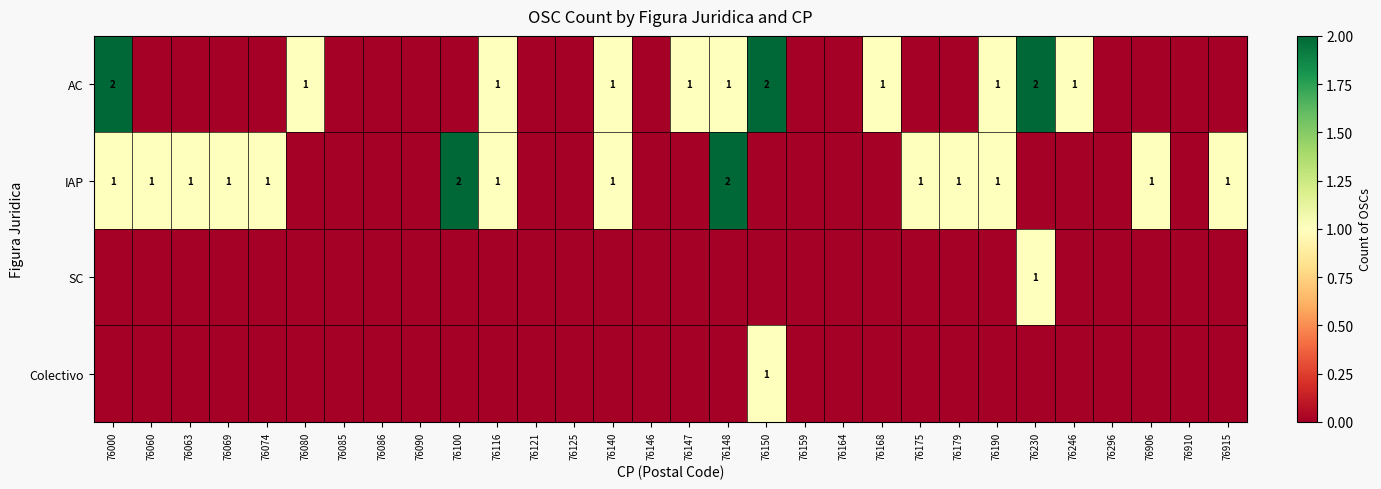

The value of IAP at 76190 is 2. True or false?

False